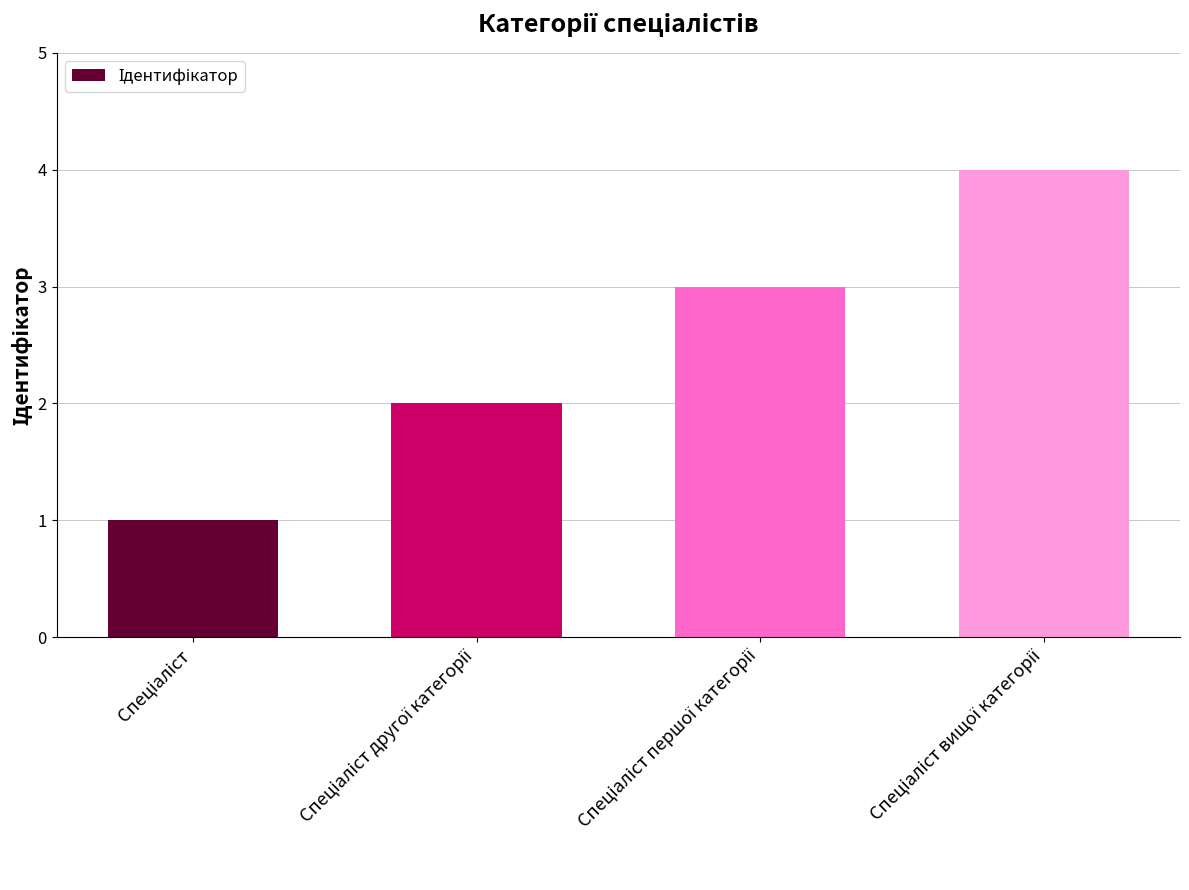

What is the maximum value shown in the chart?

4